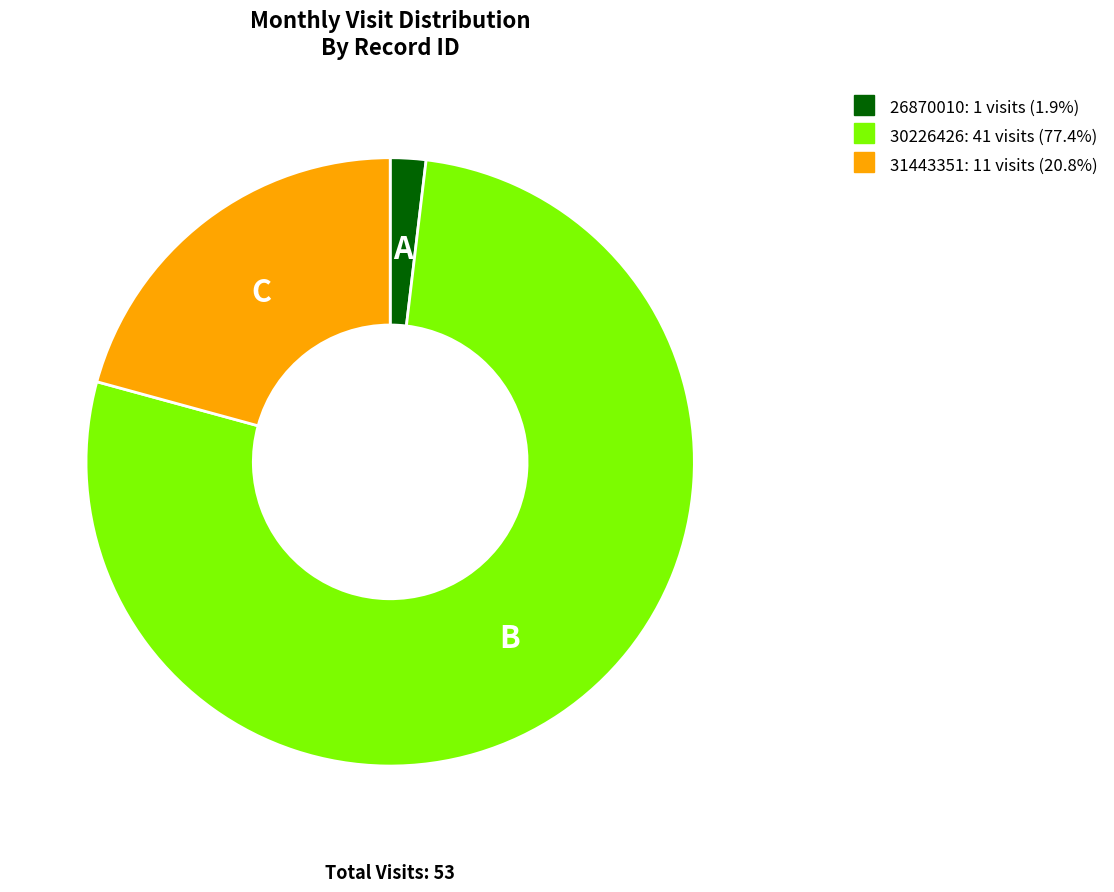

Which slice is the smallest?

26870010